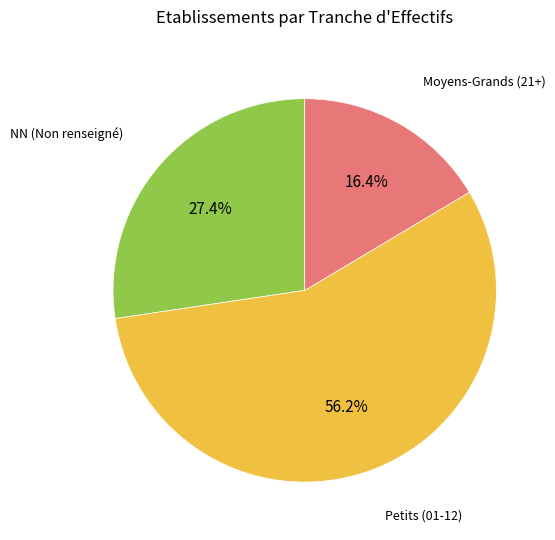

Count the number of slices in the pie.

3